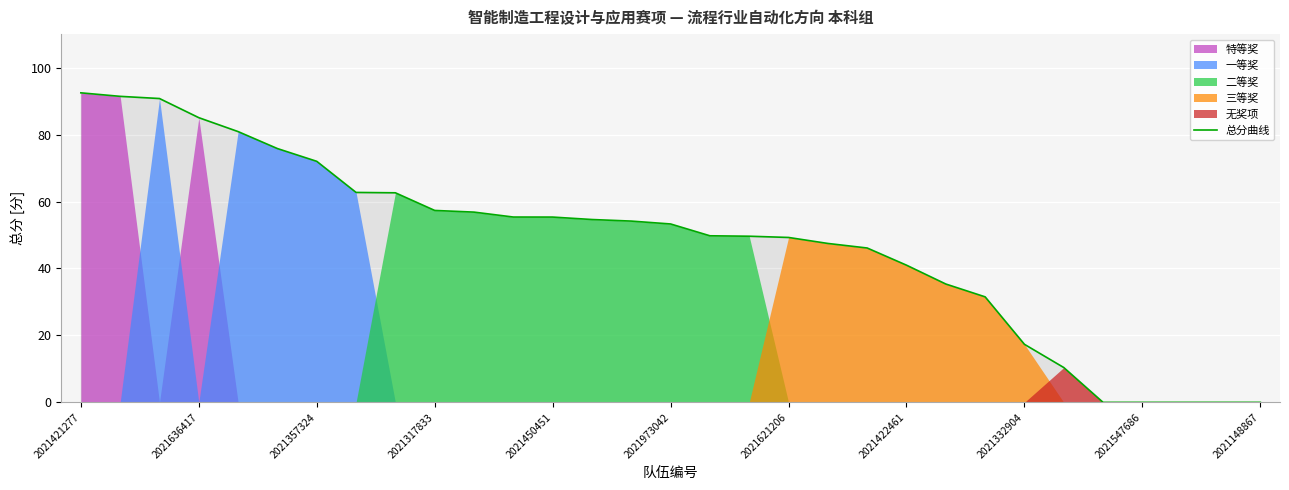

The value of 总分曲线 at 2021422461 is 69.4. True or false?

False